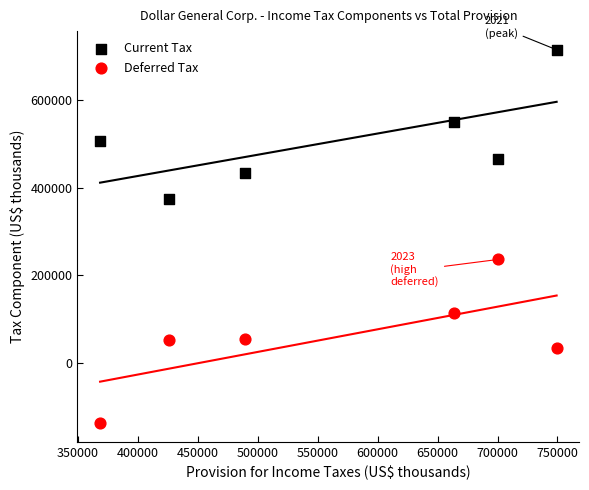

Which series has the widest spread of Y values?

Deferred Tax